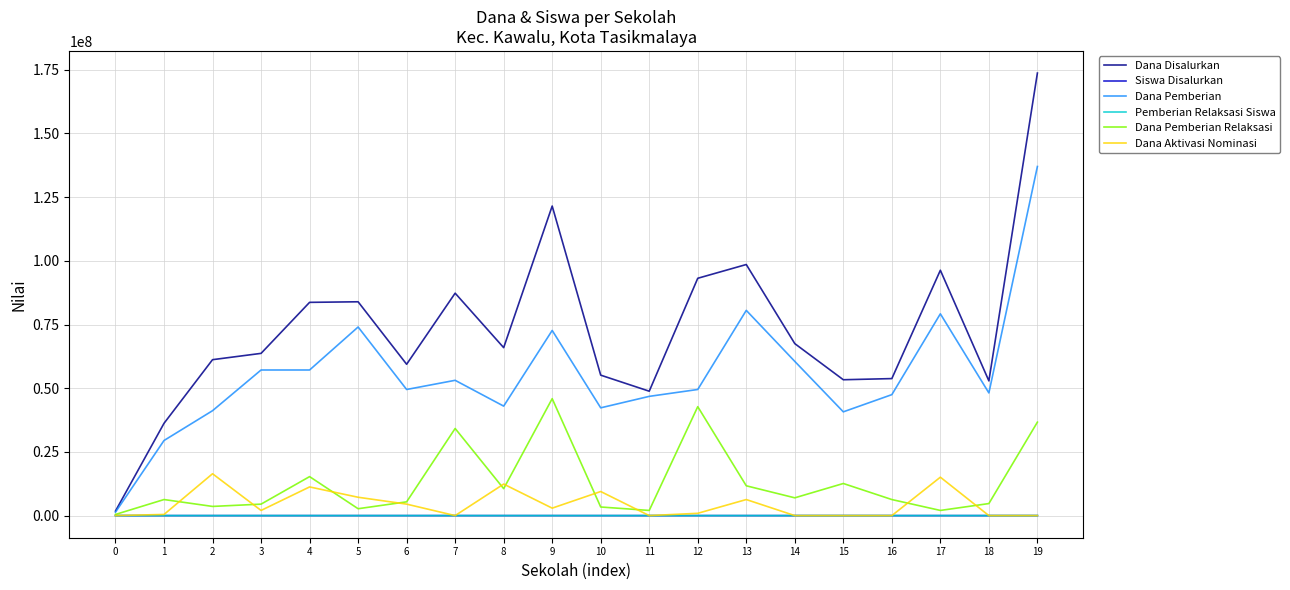

Does the chart display data point markers on the line(s)?

No